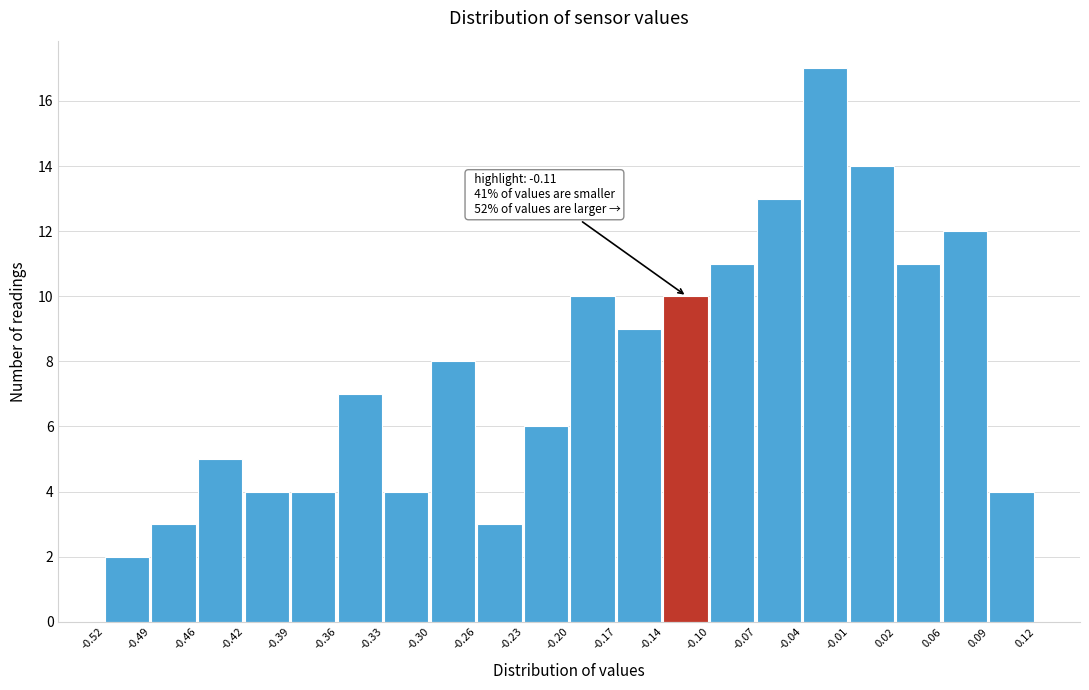

Which range on the x-axis has the tallest bar?

-0.04 to -0.01